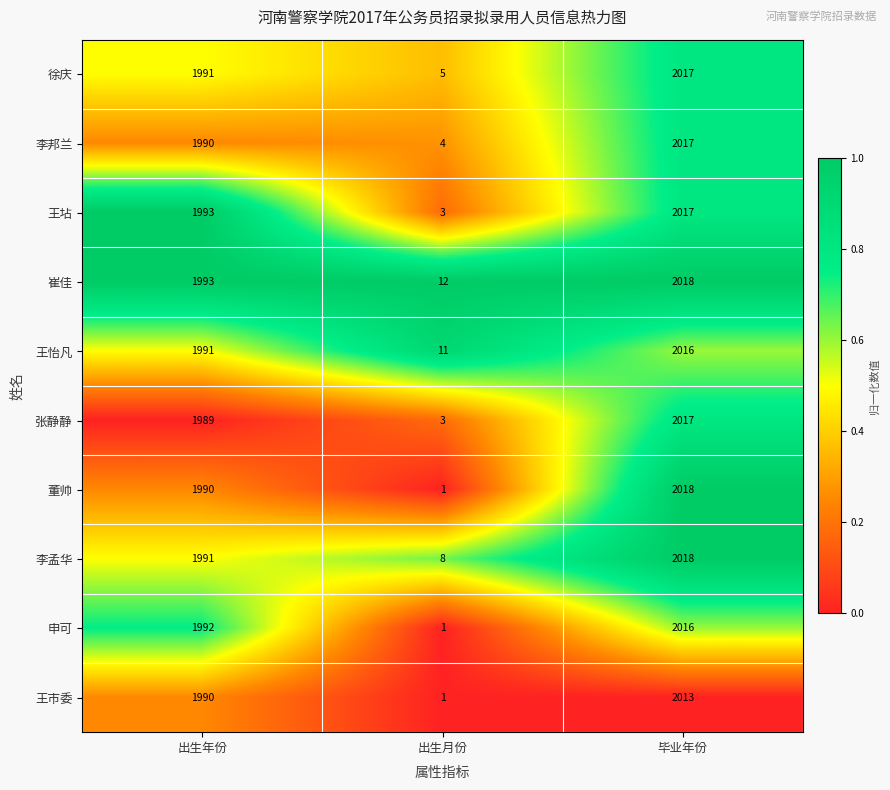

What is the difference between the maximum and minimum values in the 王市委 series?

2012